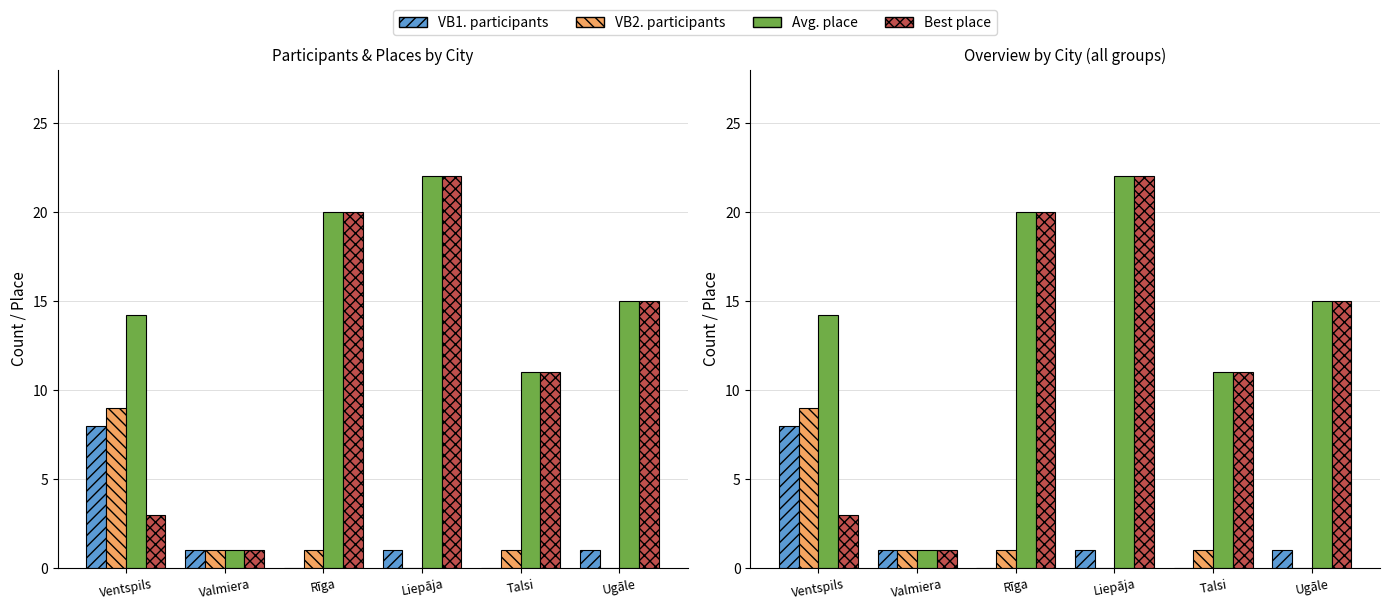

Is the value of VB2. participants at Talsi greater than the value of Best place at Rīga?

No